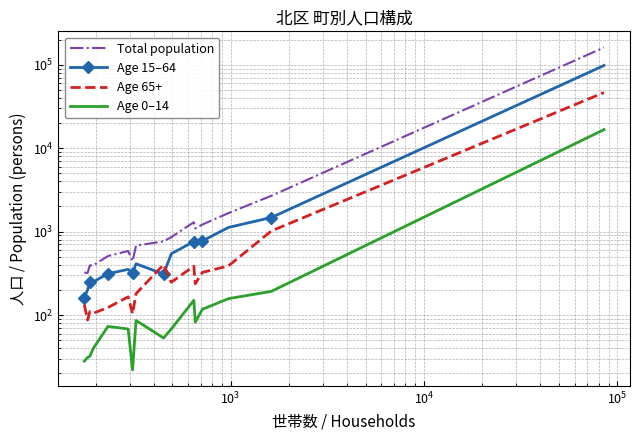

What is the maximum value for Age 0–14?

16670